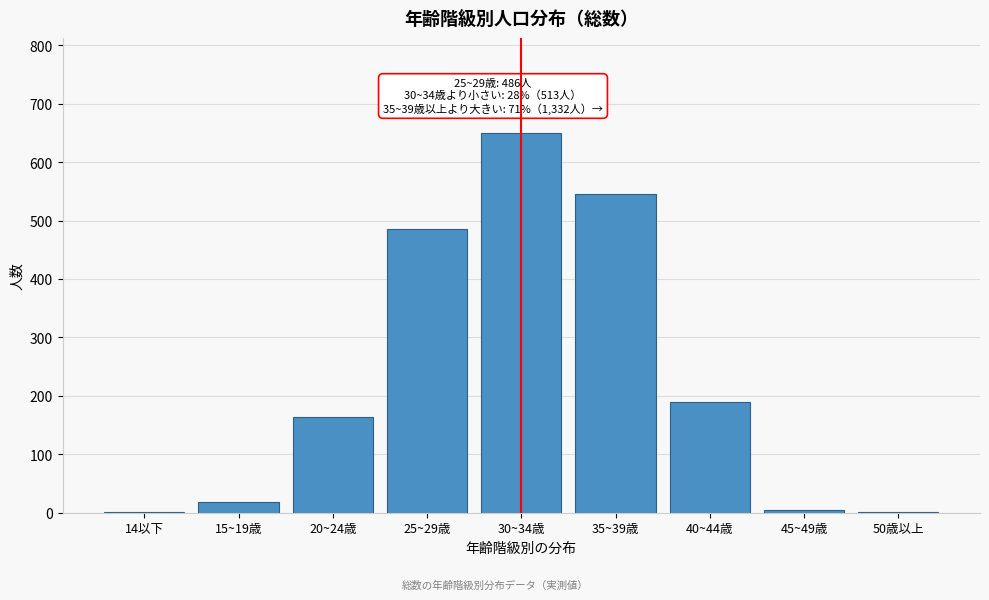

Reading left to right, what are all the values shown in this chart?

14以下=1	15~19歳=19	20~24歳=163	25~29歳=486	30~34歳=650	35~39歳=546	40~44歳=190	45~49歳=5	50歳以上=1